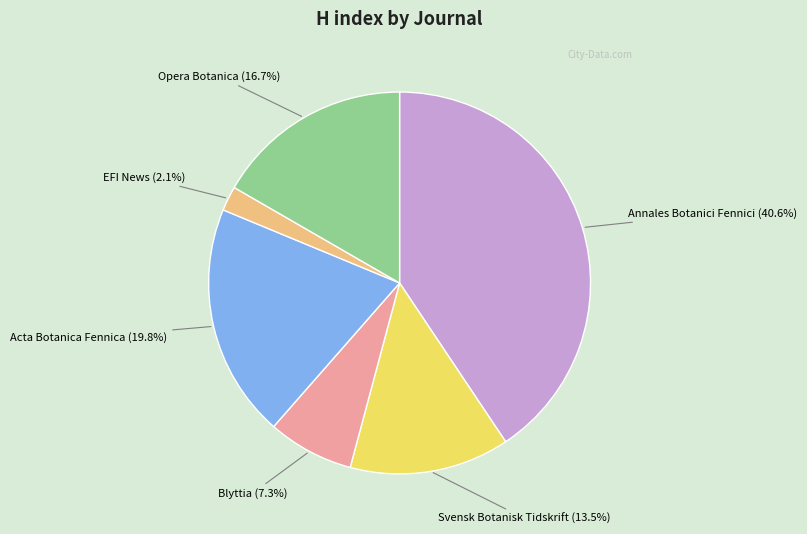

Does any single category account for the majority?

No